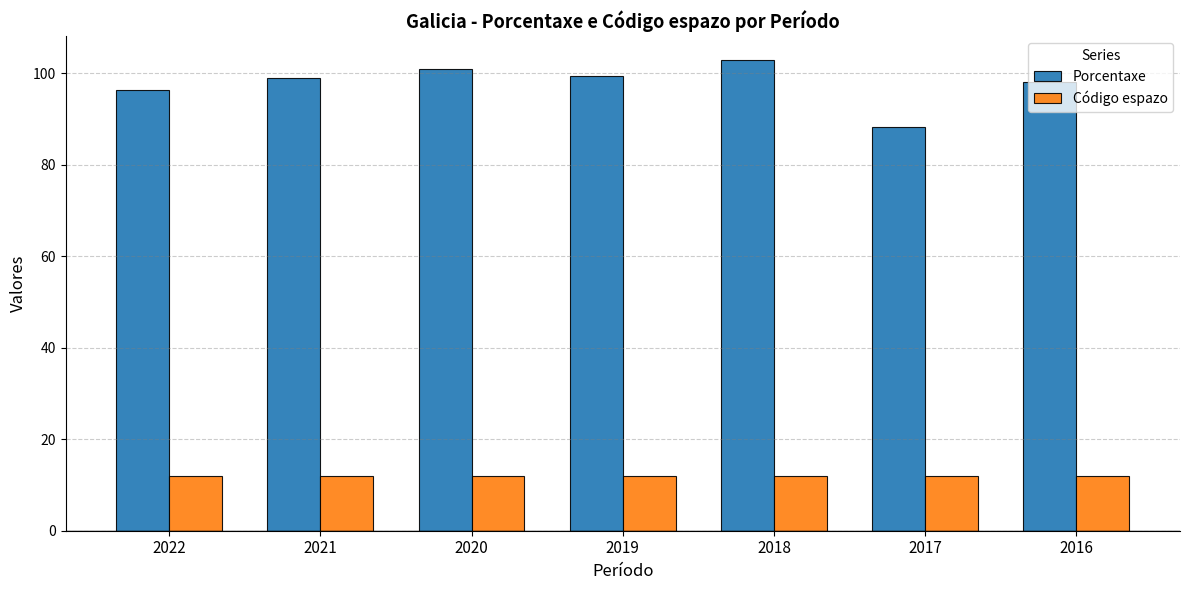

List the series in order of their peak value, lowest first.

Código espazo, Porcentaxe